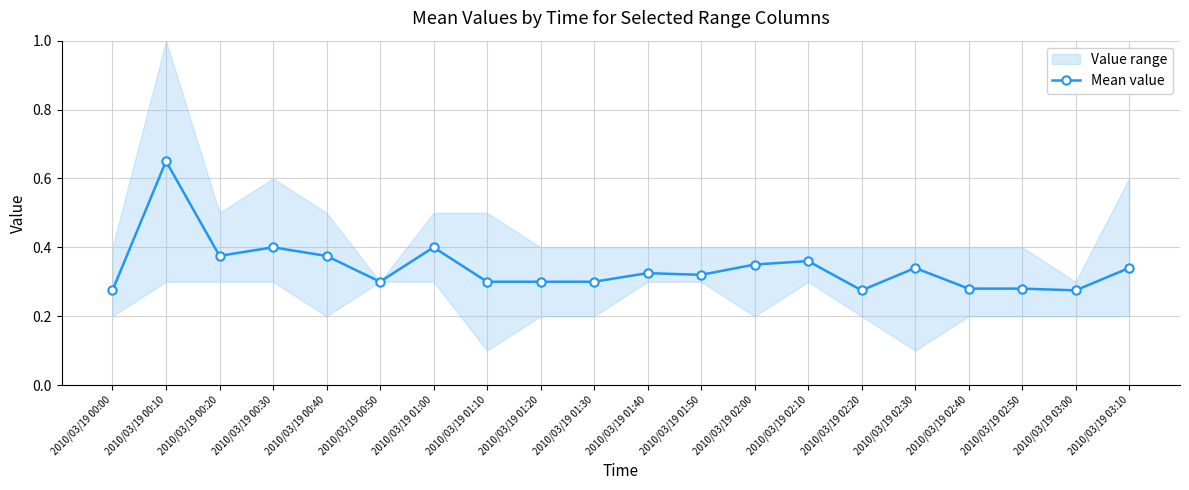

List the labels in order of value, largest first.

2010/03/19 00:10, 2010/03/19 00:30, 2010/03/19 01:00, 2010/03/19 00:20, 2010/03/19 00:40, 2010/03/19 02:10, 2010/03/19 02:00, 2010/03/19 02:30, 2010/03/19 03:10, 2010/03/19 01:40, 2010/03/19 01:50, 2010/03/19 01:20, 2010/03/19 01:30, 2010/03/19 00:50, 2010/03/19 01:10, 2010/03/19 02:50, 2010/03/19 02:40, 2010/03/19 00:00, 2010/03/19 02:20, 2010/03/19 03:00